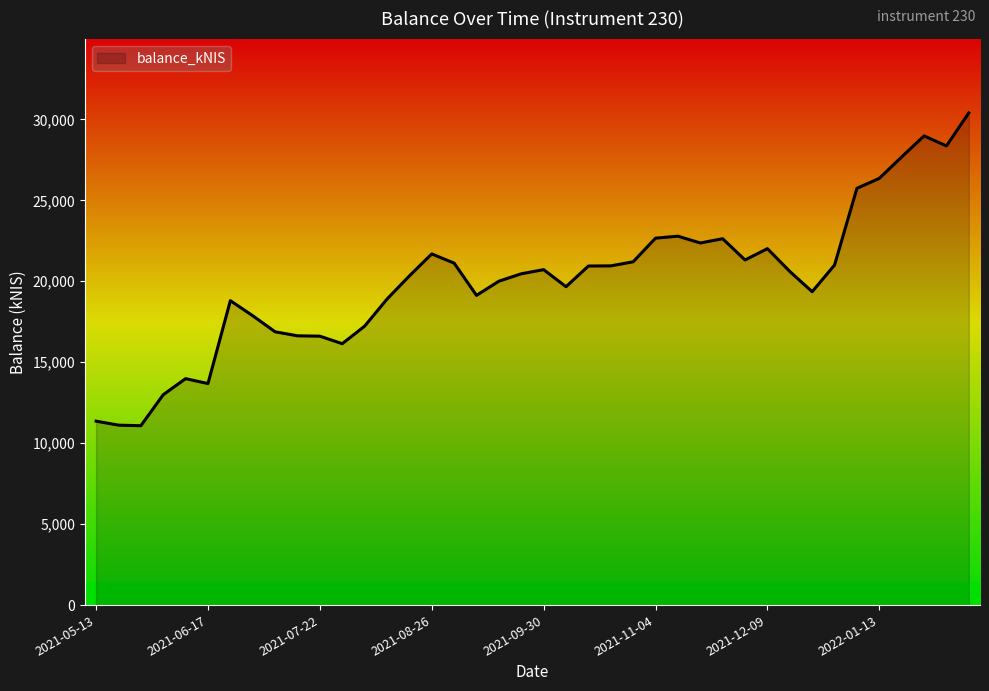

What is the smallest value displayed?

11078.3